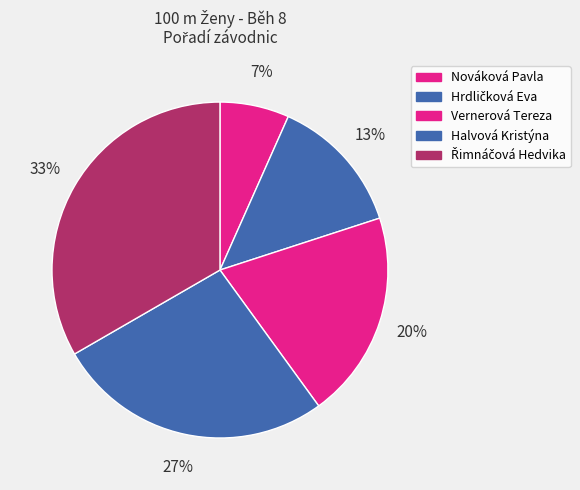

The Nováková Pavla slice represents 7% of the pie. True or false?

True